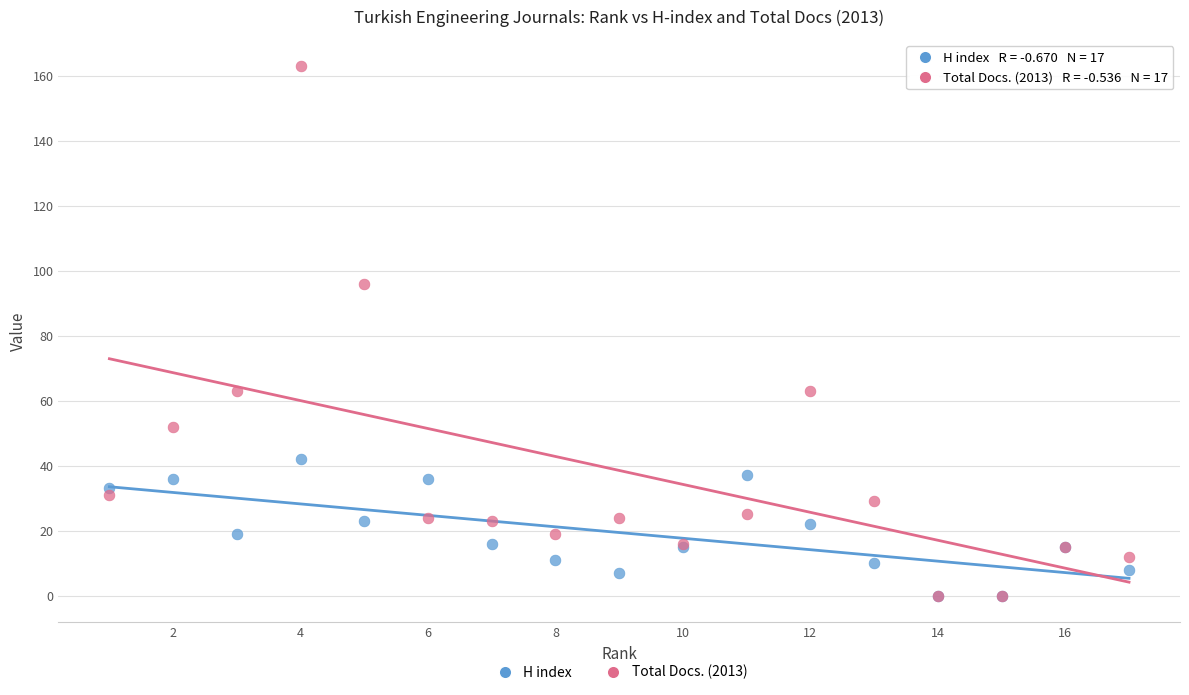

Across all series, what Y value is closest to 81?

96